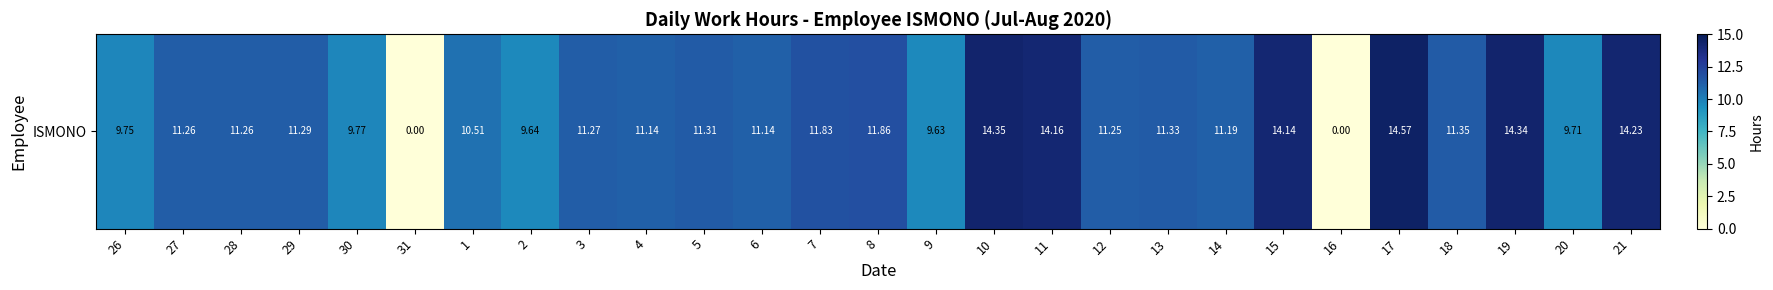

How many data points are less than 11?

8